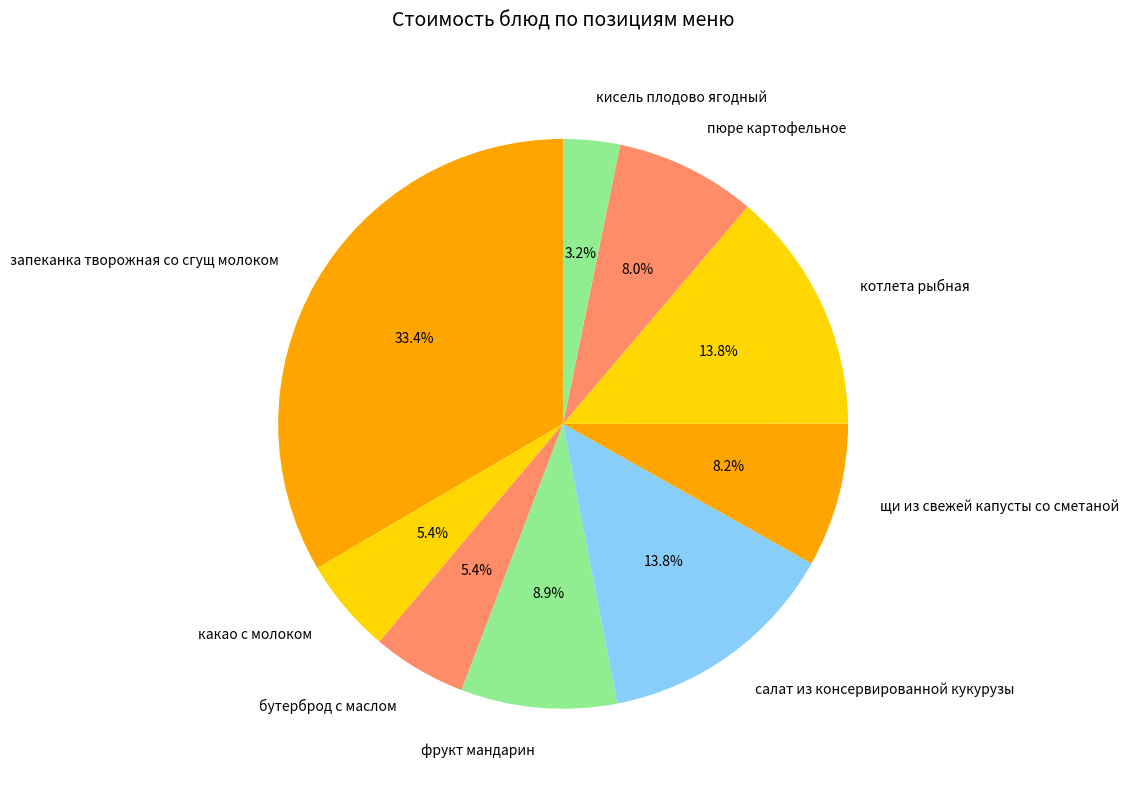

How many segments does this pie chart have?

9